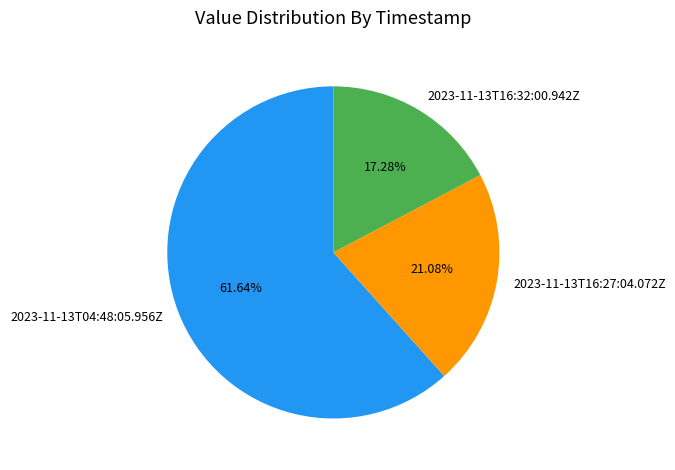

What is the largest slice in the pie chart?

2023-11-13T04:48:05.956Z